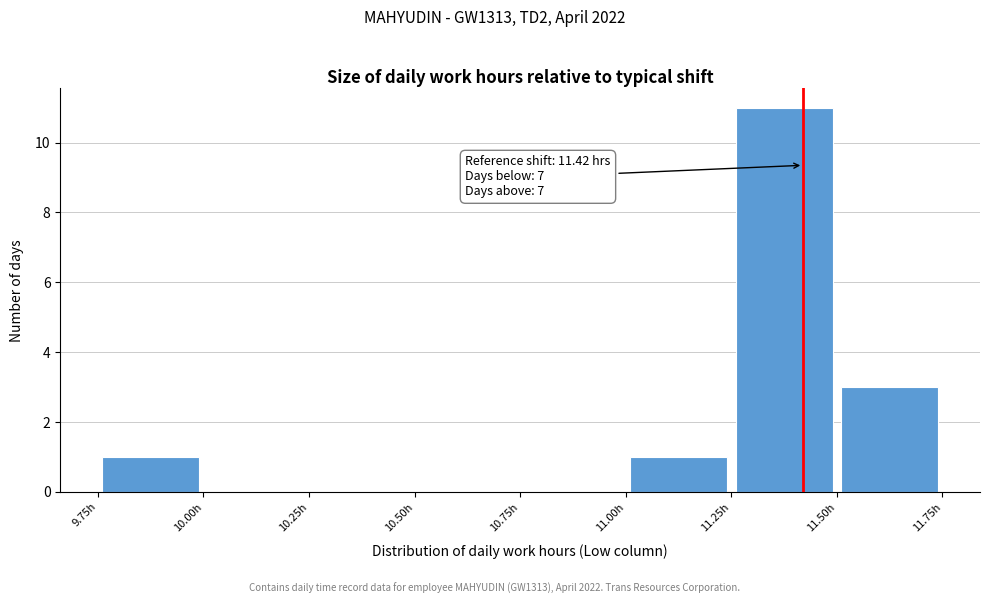

Which range on the x-axis has the tallest bar?

11.25 to 11.50